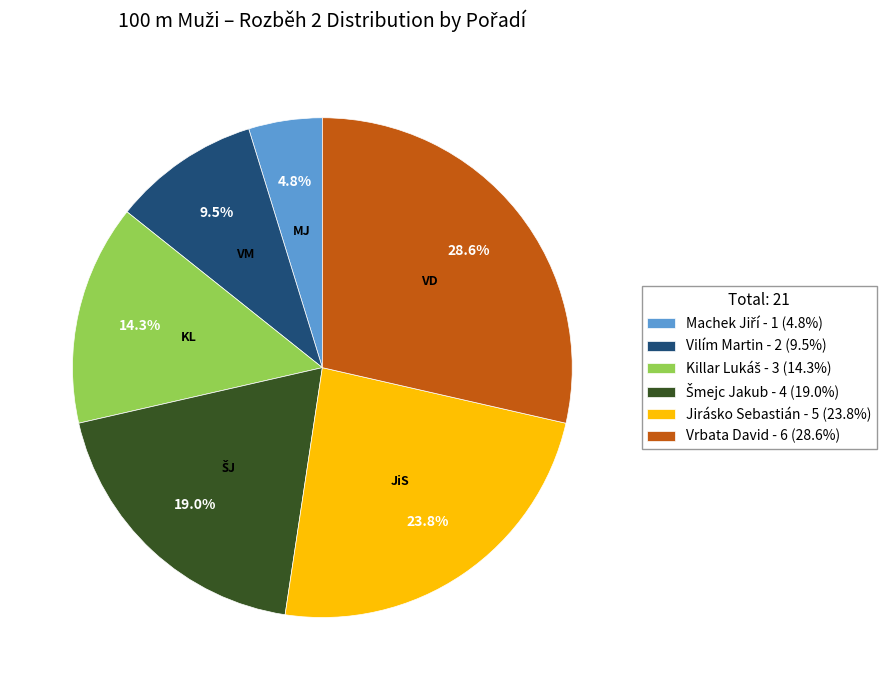

Do Vilím Martin - 2 (9.5%) and Vrbata David - 6 (28.6%) together represent more than half of the pie?

No